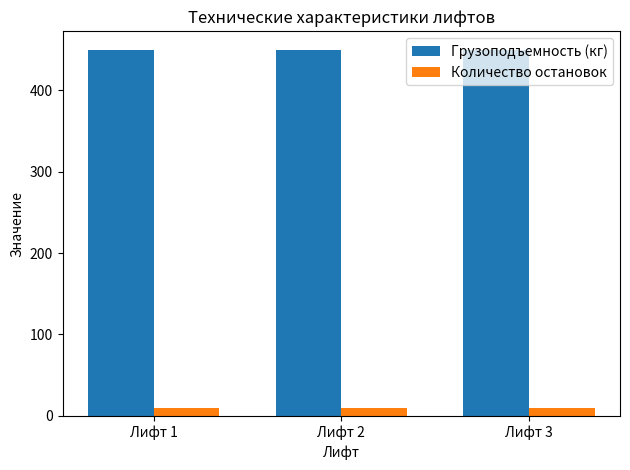

What is the greatest value displayed?

450